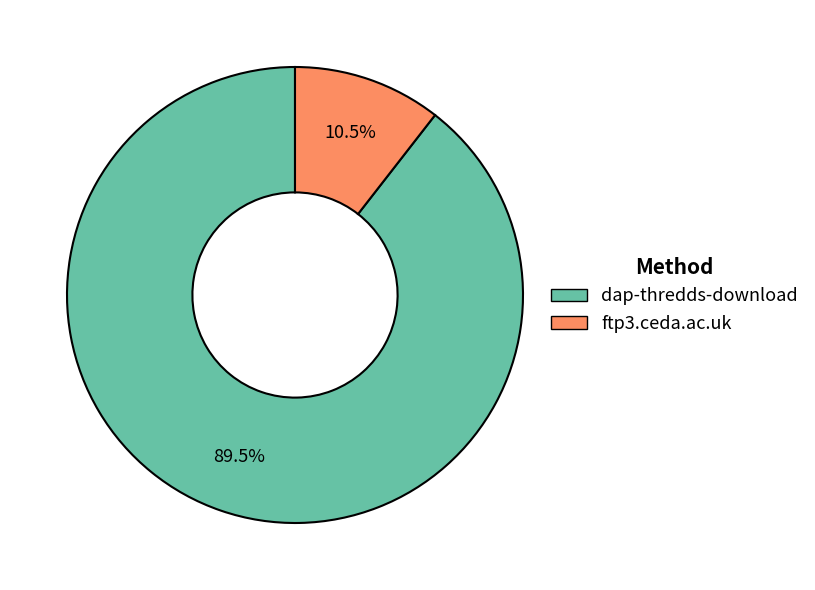

To the nearest percent, what is the combined percentage of dap-thredds-download and ftp3.ceda.ac.uk?

100%